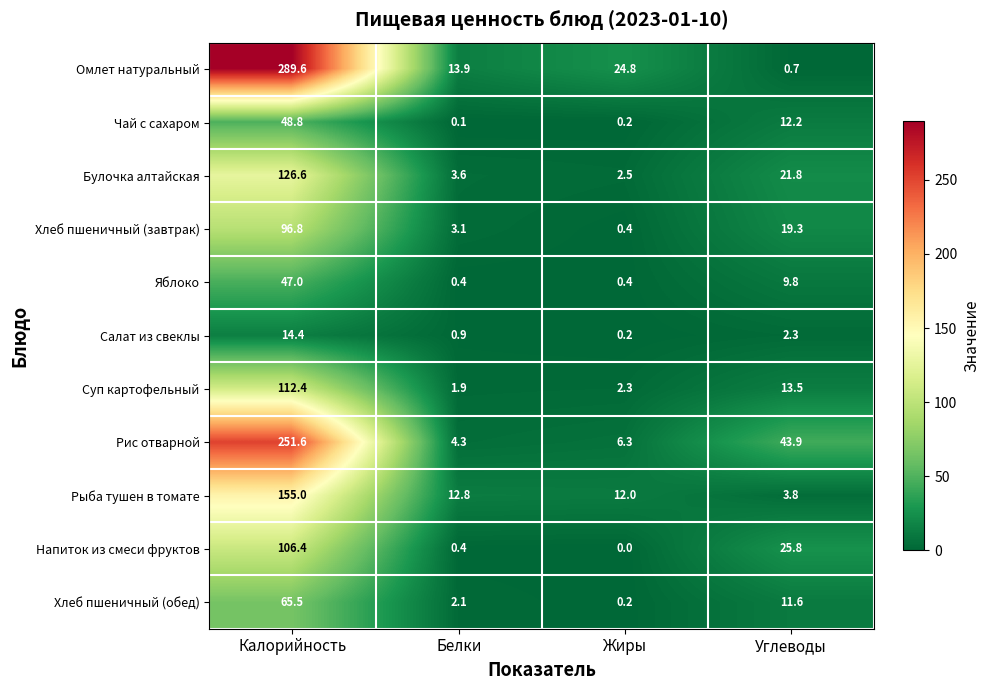

What is the difference between the maximum and minimum values in the Чай с сахаром series?

48.7